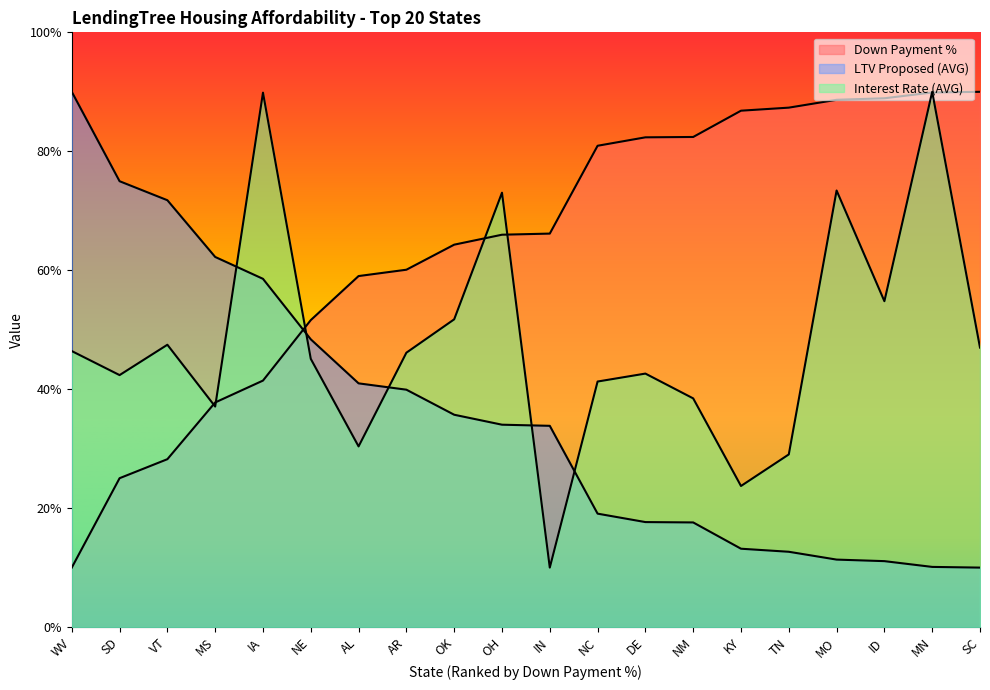

Is the value of Down Payment % at ID greater than the value of LTV Proposed (AVG) at NM?

Yes